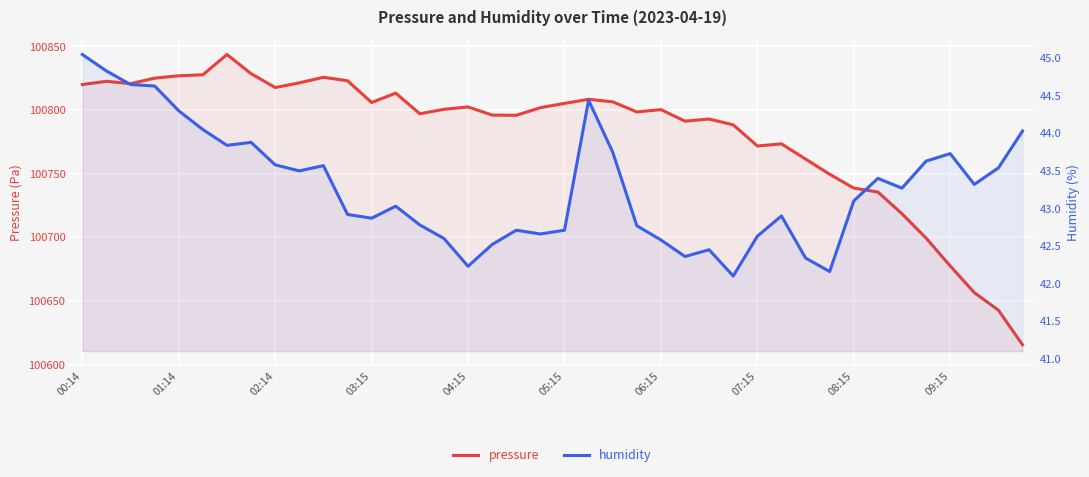

True or false: humidity and pressure cross at least once.

False